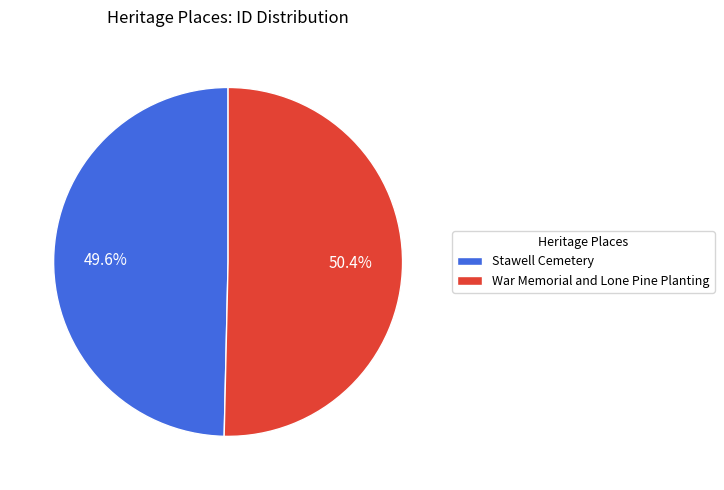

Between War Memorial and Lone Pine Planting and Stawell Cemetery, which is larger?

War Memorial and Lone Pine Planting